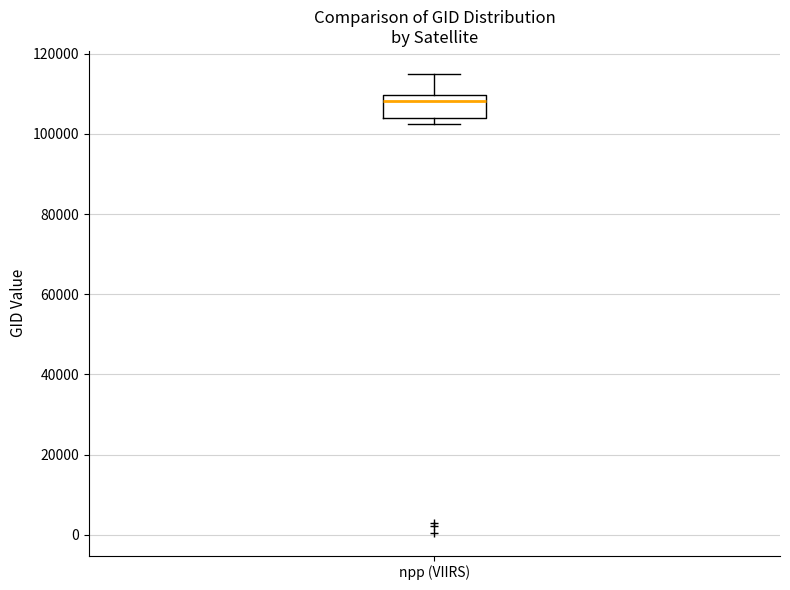

Read this box plot against the y-axis: the position of the median line, the range covered by the box, and the ends of both whiskers. The values are not printed on the chart, so give them approximately, as read against the axis.

median 108000, box 104000 to 110000, whiskers 102000 to 114000